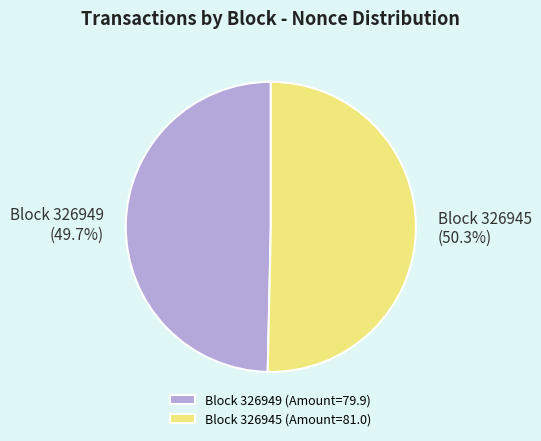

Combined, do Block 326949 (Amount=79.9) and Block 326945 (Amount=81.0) account for over 50%?

Yes